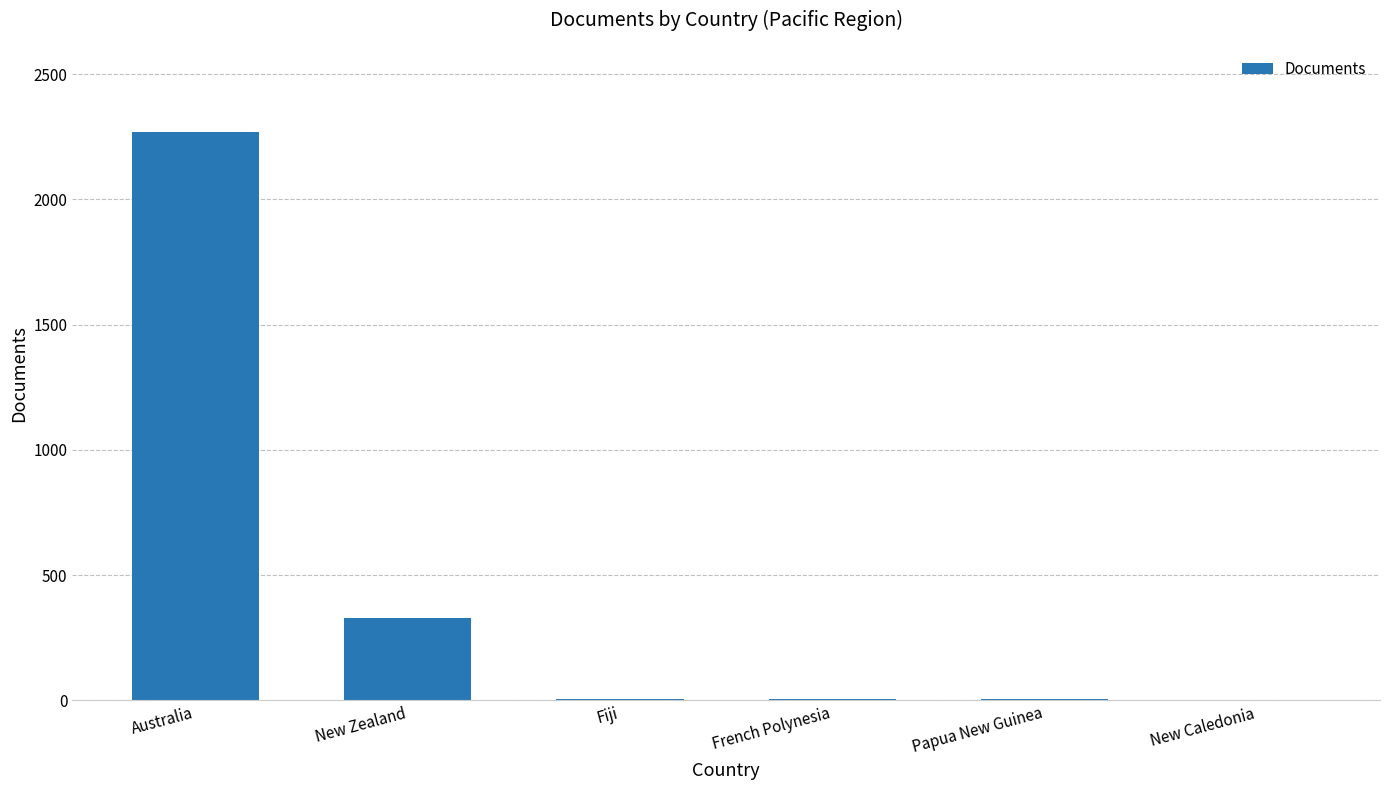

Is it true that the value at Australia is 2268?

True